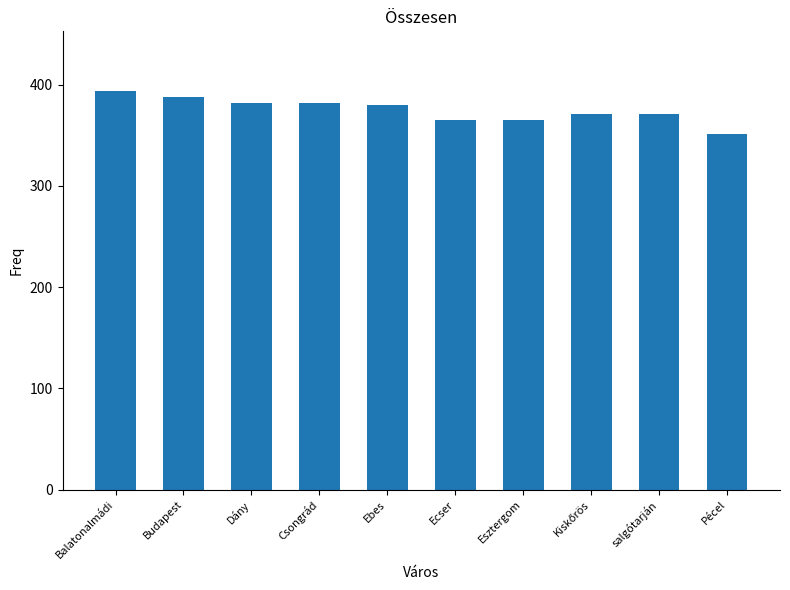

How many values are below 379?

5